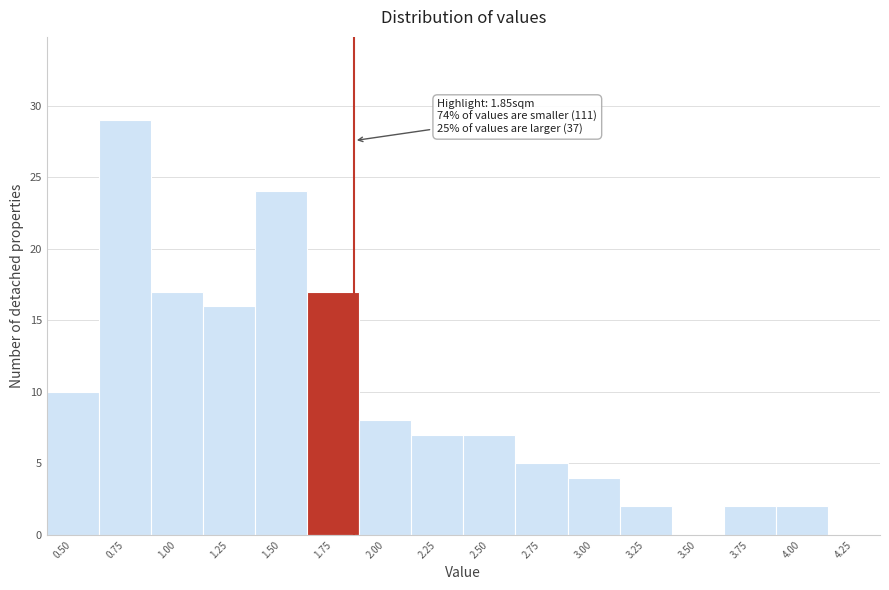

Over which range of the x-axis is the bar tallest?

0.625 to 0.875